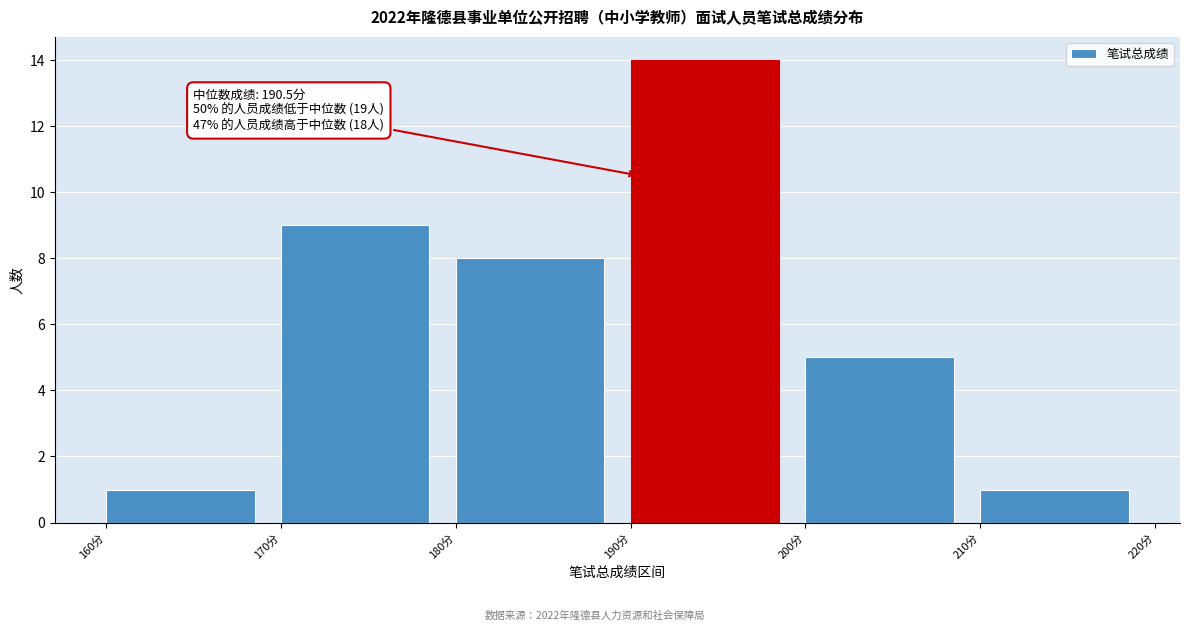

Which range on the x-axis has the tallest bar?

190 to 200